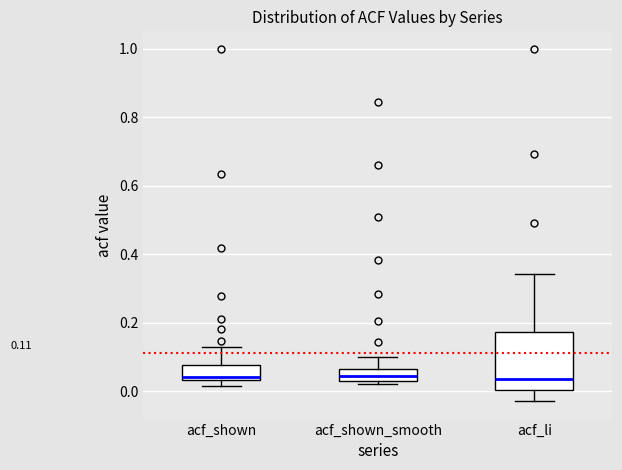

Which box is the tallest, from its lower edge to its upper edge?

acf_li